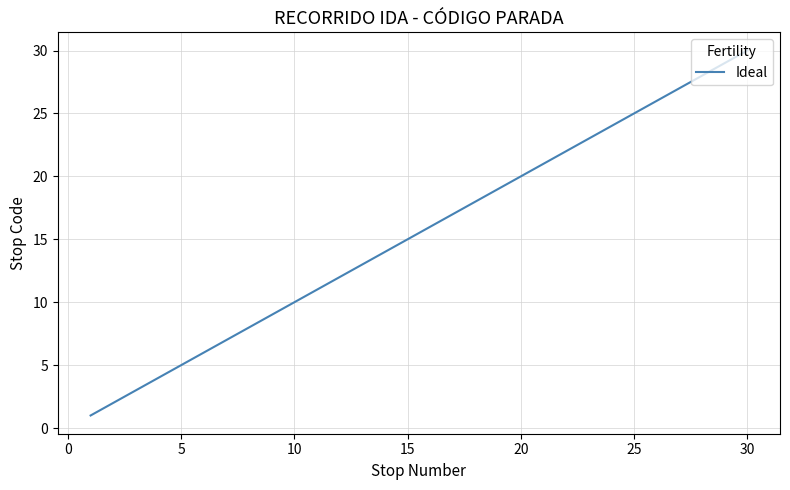

What is the difference between the maximum and minimum values?

29